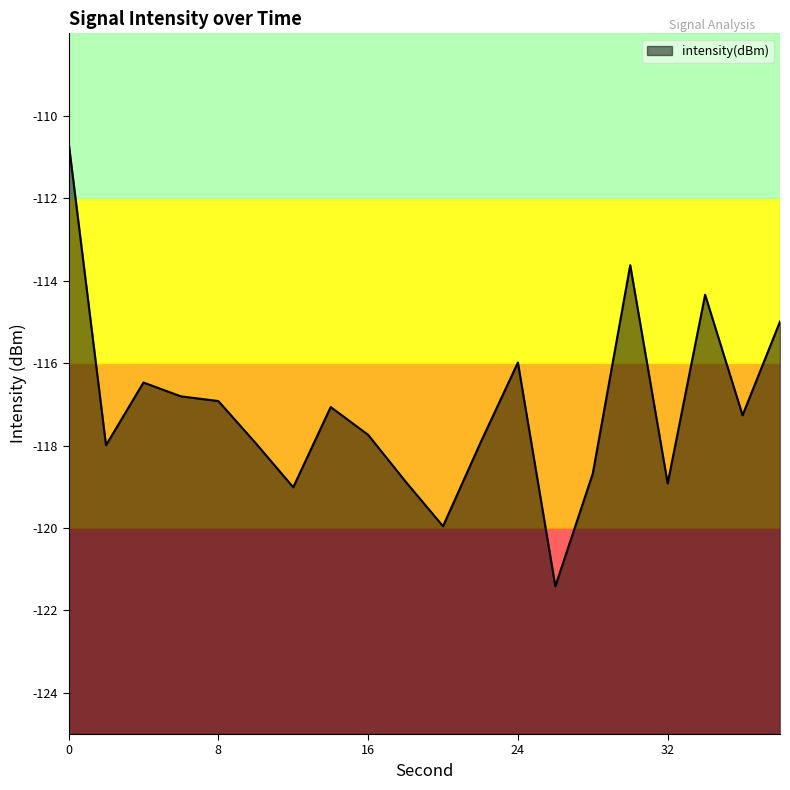

True or false: the data shows -62.3 at 10.

False